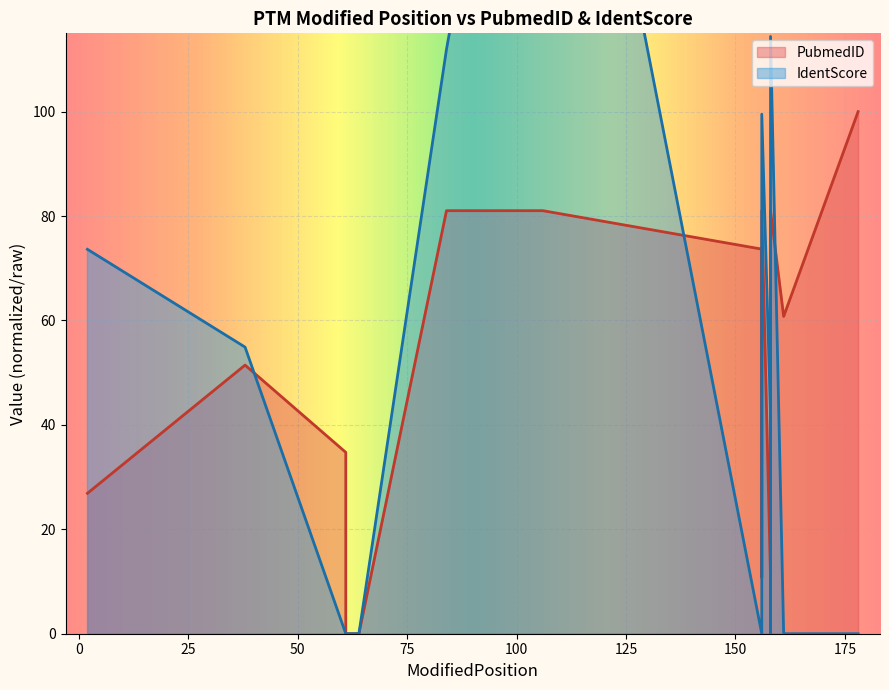

How many categories are shown in the chart?

20